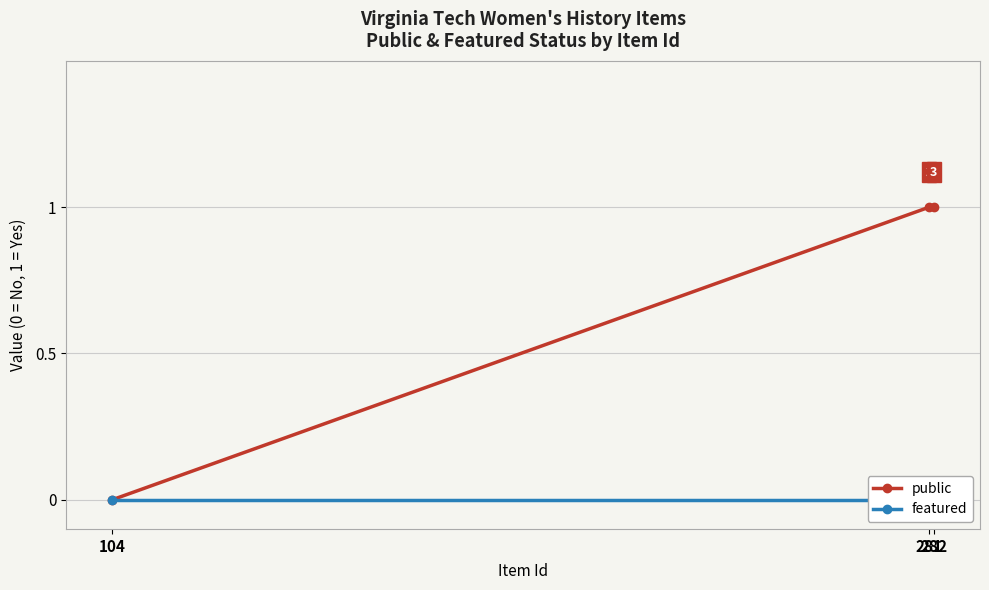

What are all the series names shown in the legend?

public, featured